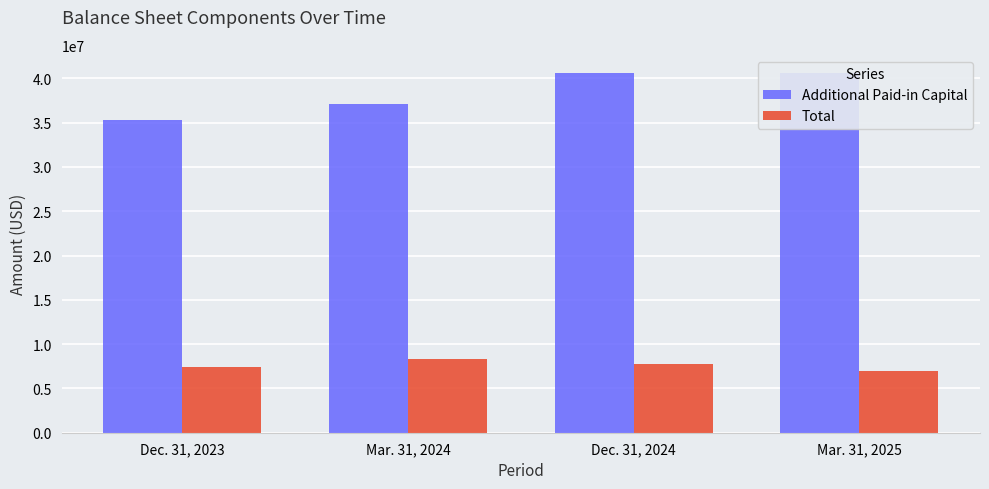

How many values in the Total series are below 7747904?

2